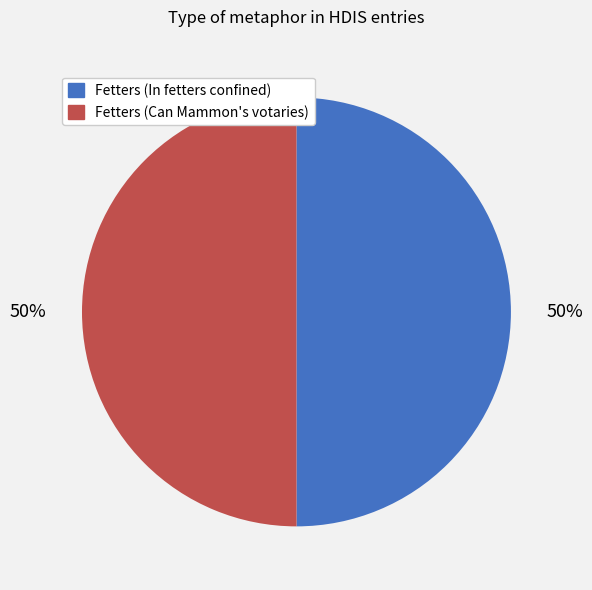

Approximately how many times larger is the value at Fetters (In fetters confined) compared to Fetters (Can Mammon's votaries)?

1.0